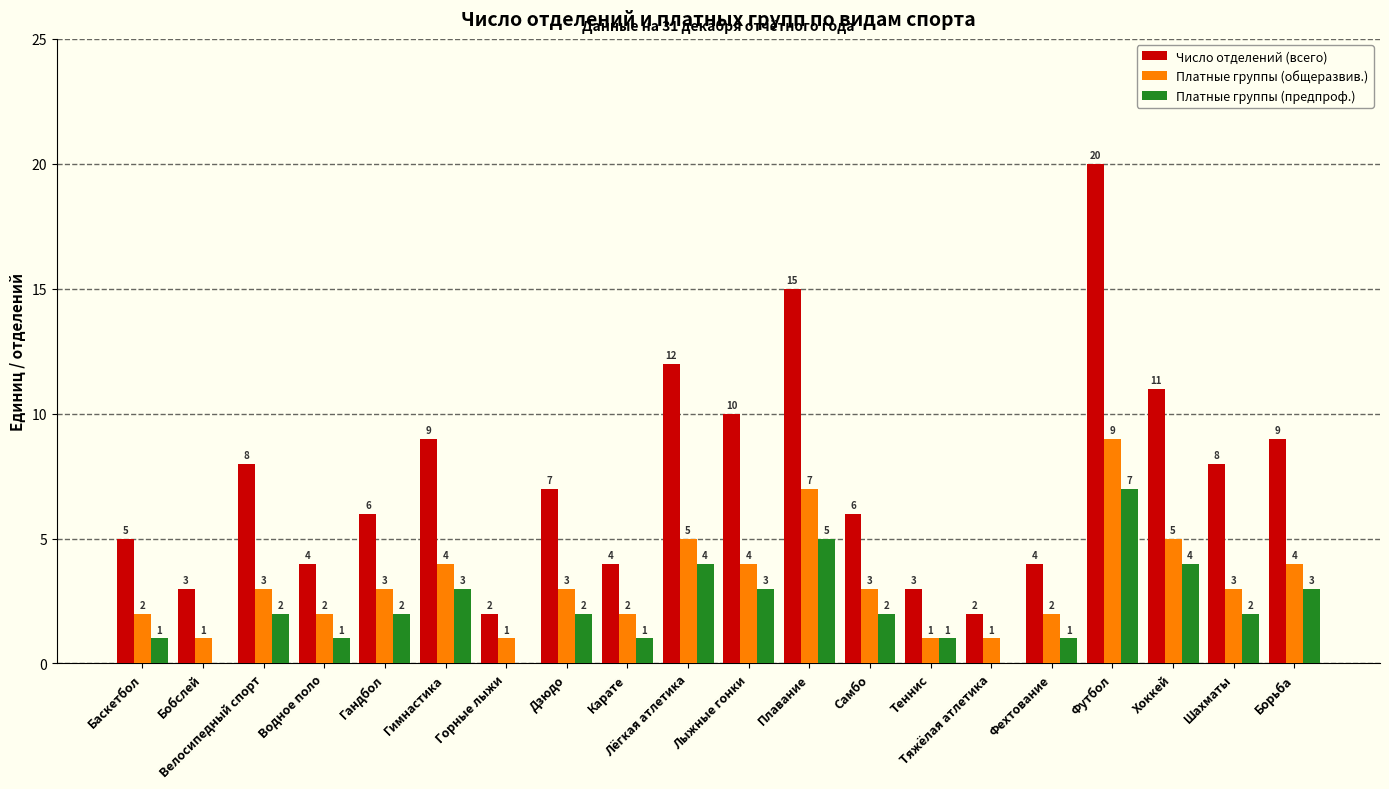

What is the greatest value displayed?

20